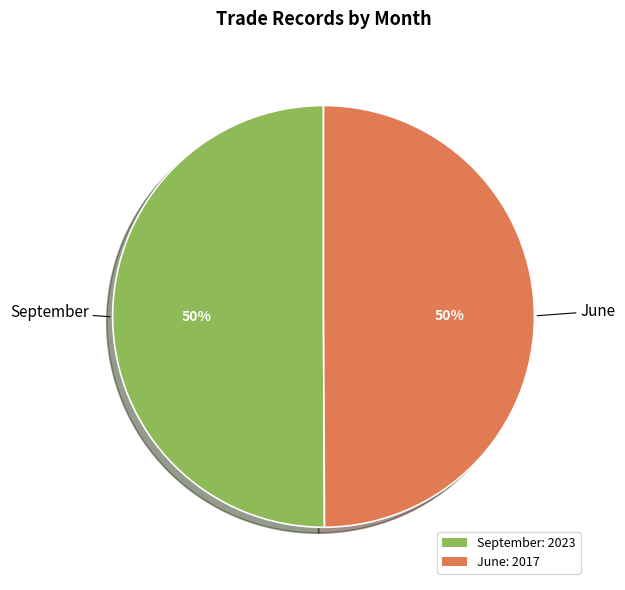

To the nearest percent, what portion does September represent?

50%